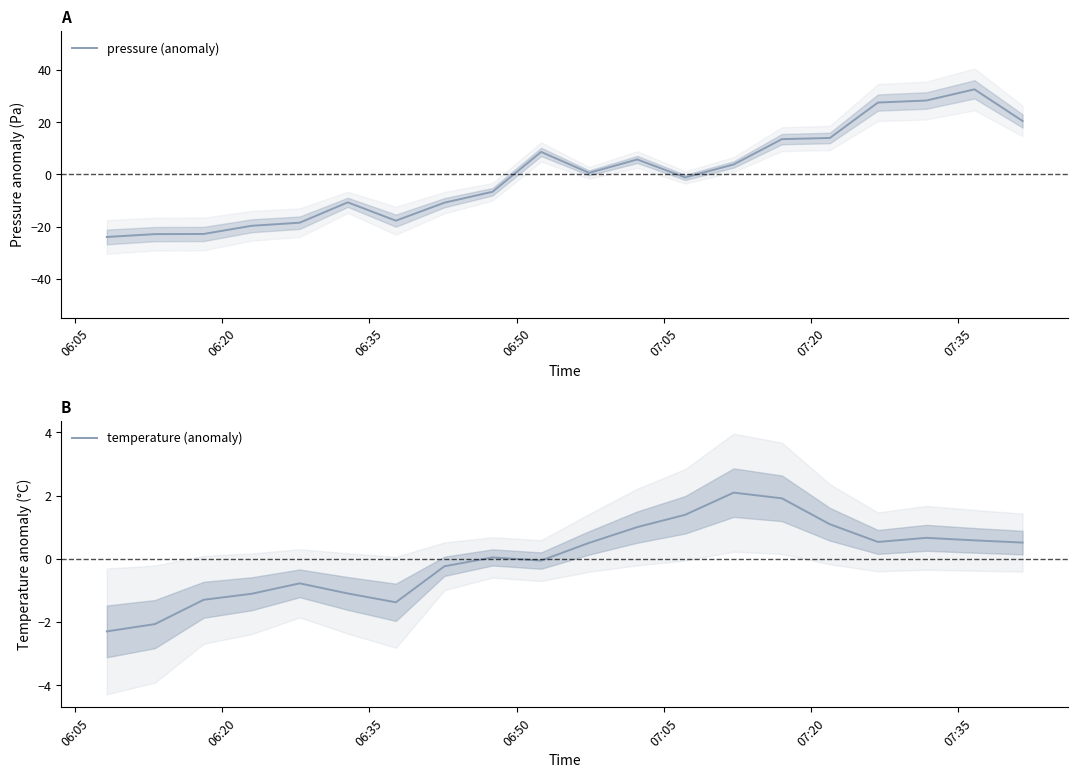

How many positive values does the pressure (anomaly) series have?

10